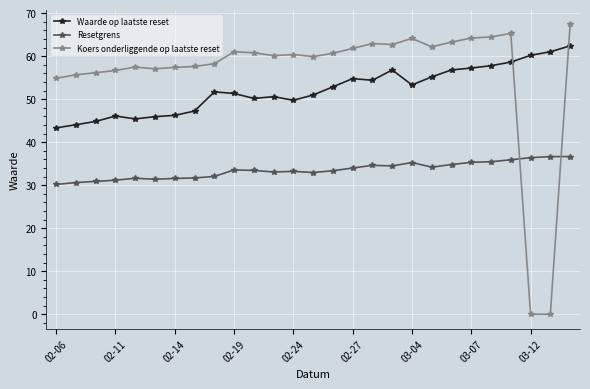

After their last crossing, which series has the higher values: Resetgrens or Koers onderliggende op laatste reset?

Koers onderliggende op laatste reset